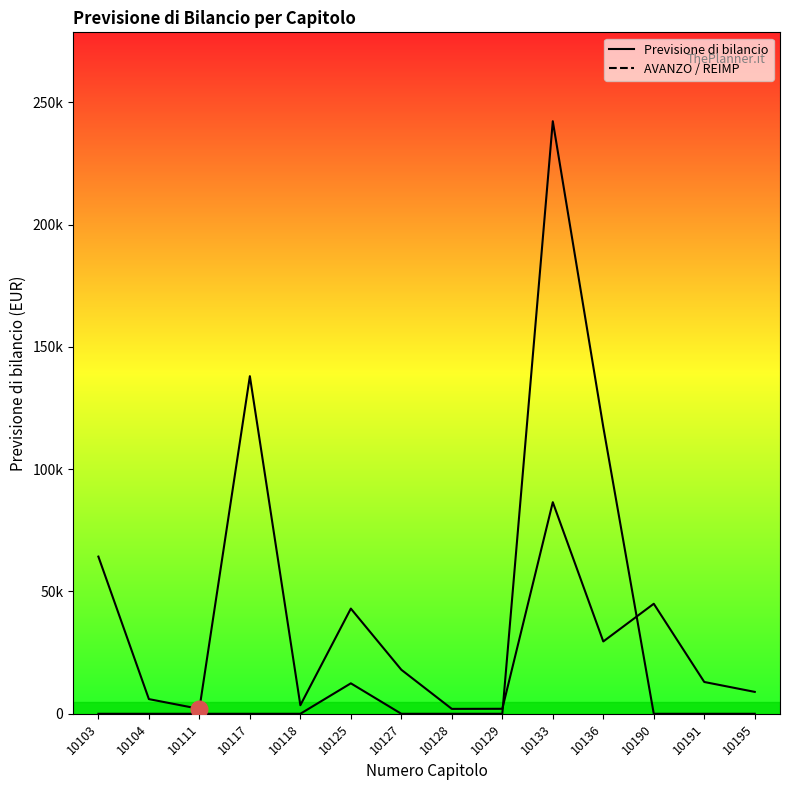

Which series has the widest spread of values?

AVANZO / REIMP